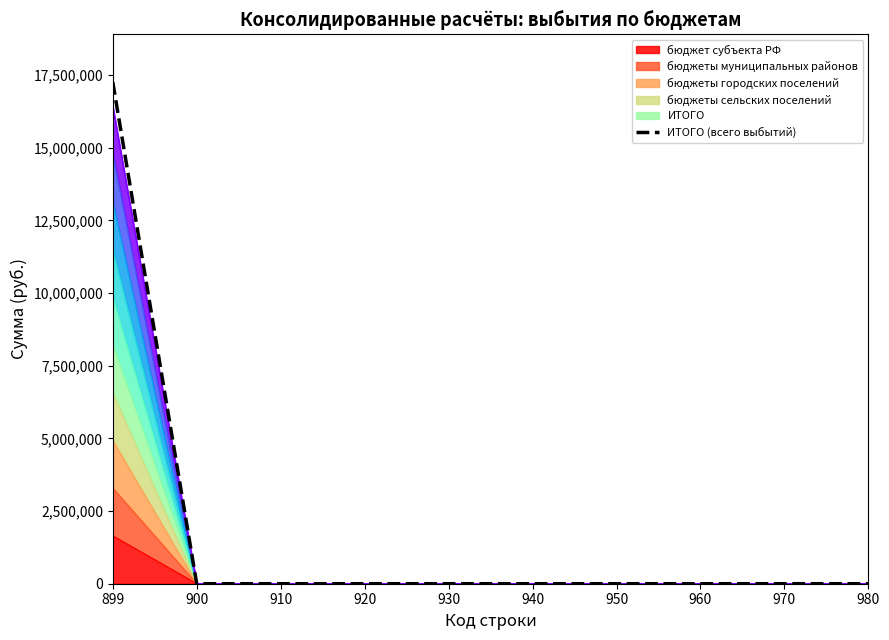

What is the difference between the maximum and second lowest values?

17262235.2